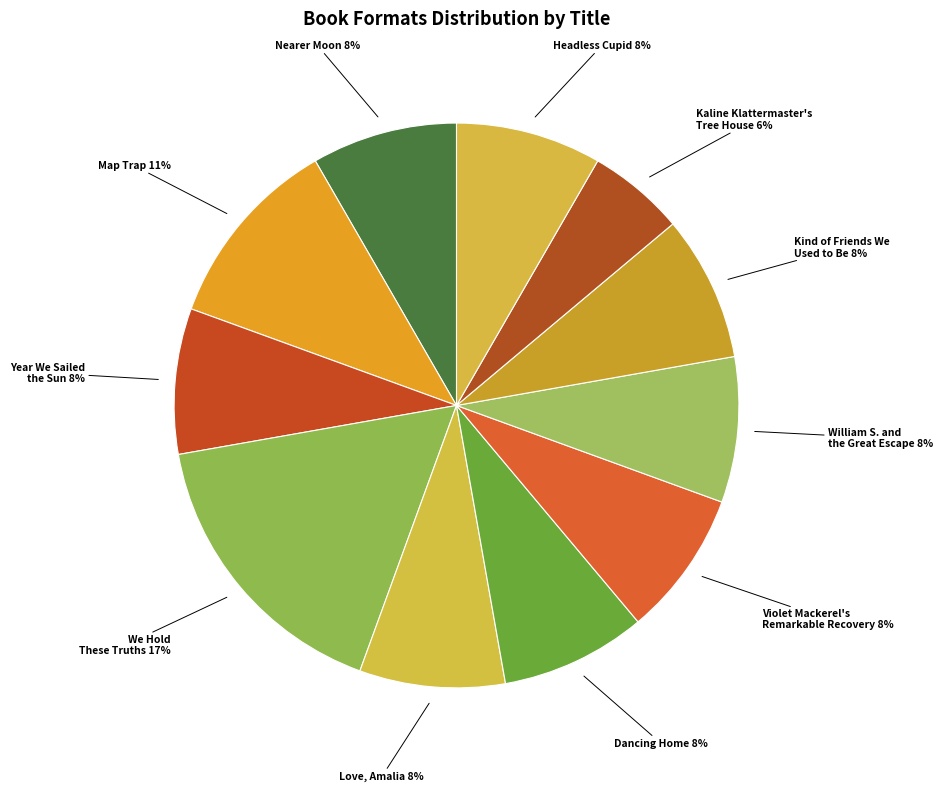

Which category has the smallest portion of the pie?

Kaline Klattermaster's Tree House